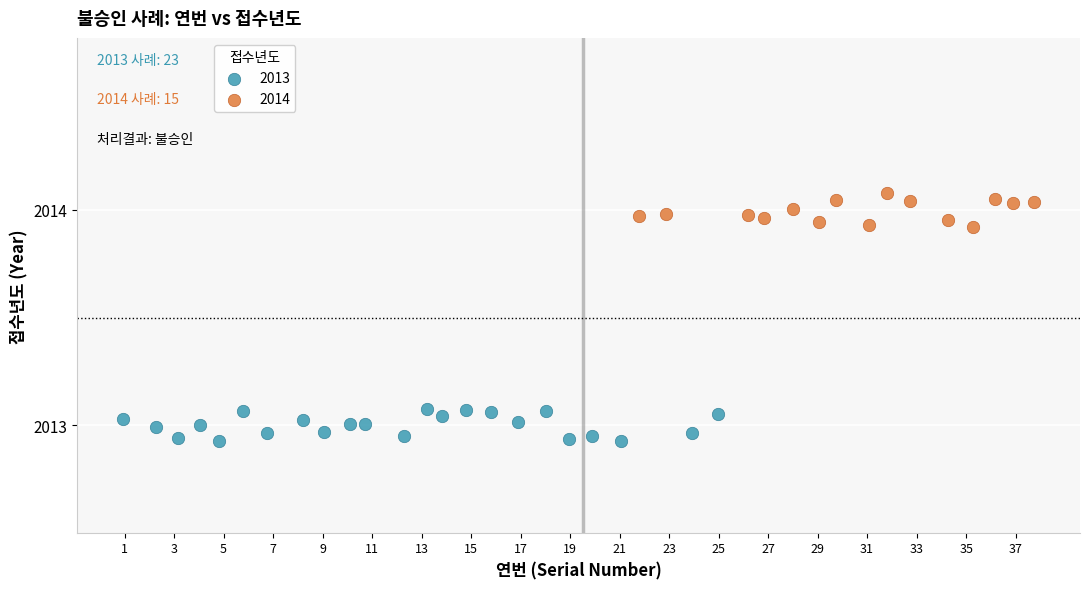

Which series contains the lowest Y value?

2013